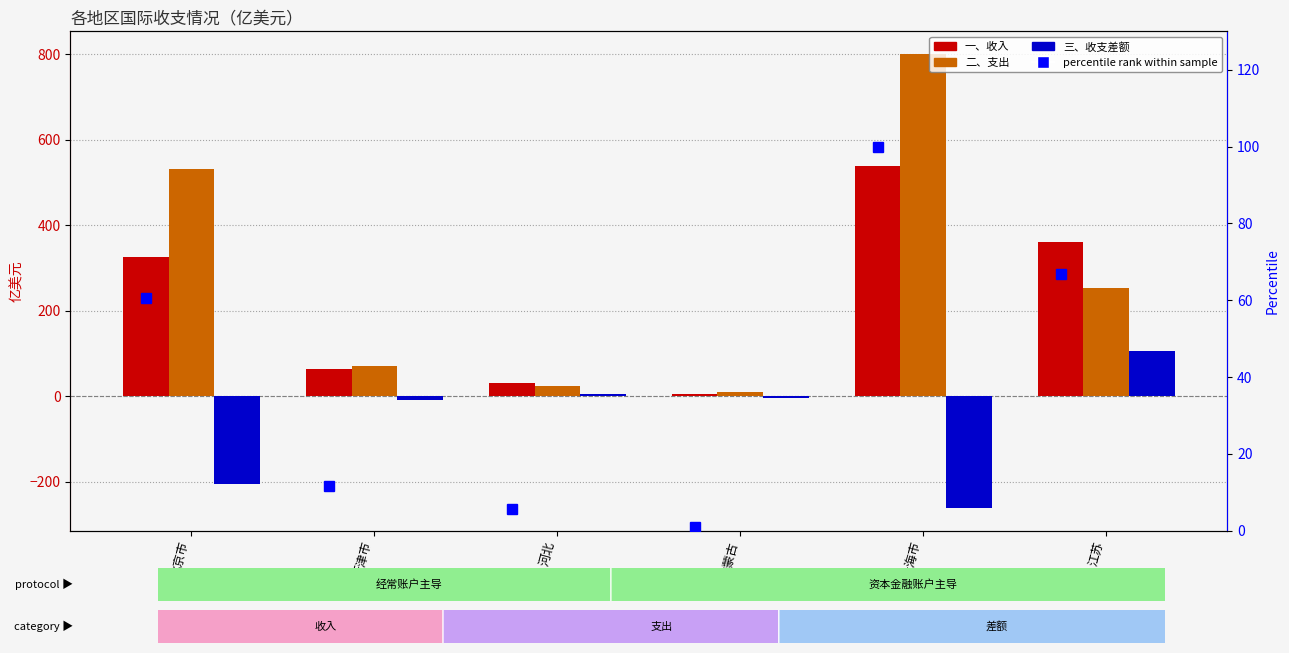

How many data points in 一、收入 are less than 326?

3